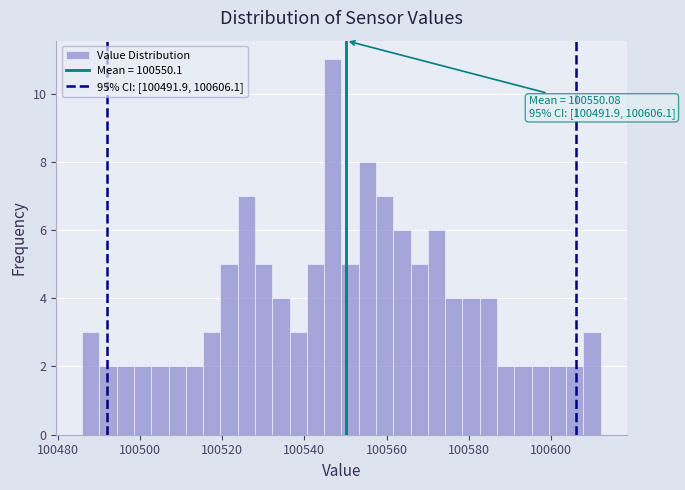

Around what value on the x-axis is the tallest bar? Give the approximate position of its centre, as read against the axis.

100546